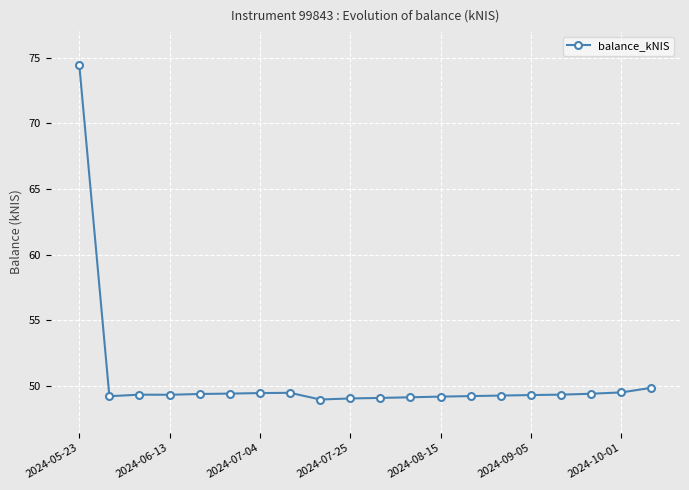

What is the difference between the maximum and second lowest values?

25.4